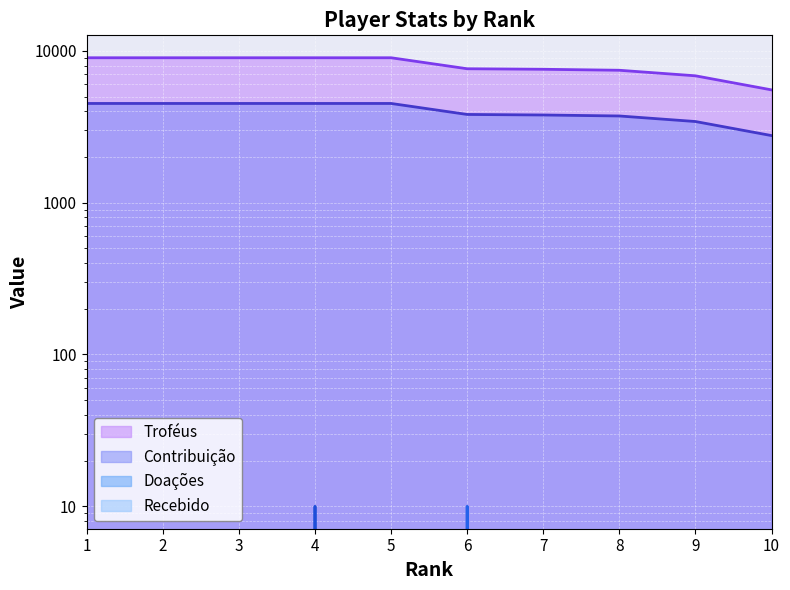

What is the sum of the Troféus values at 8 and 10?

12975